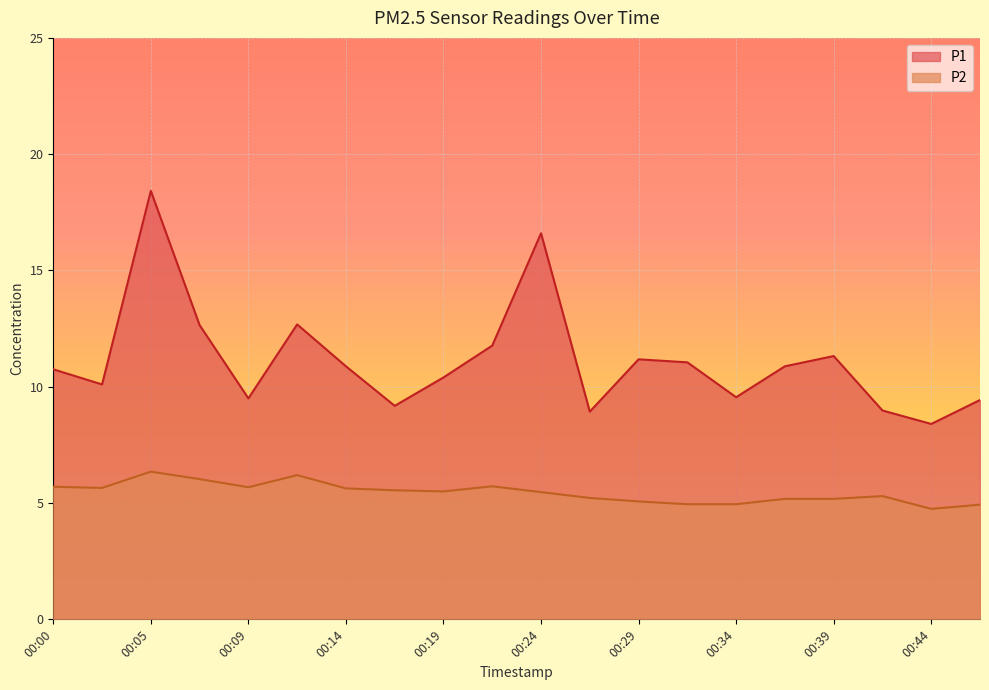

At which category is the sum across all series the highest?

00:05